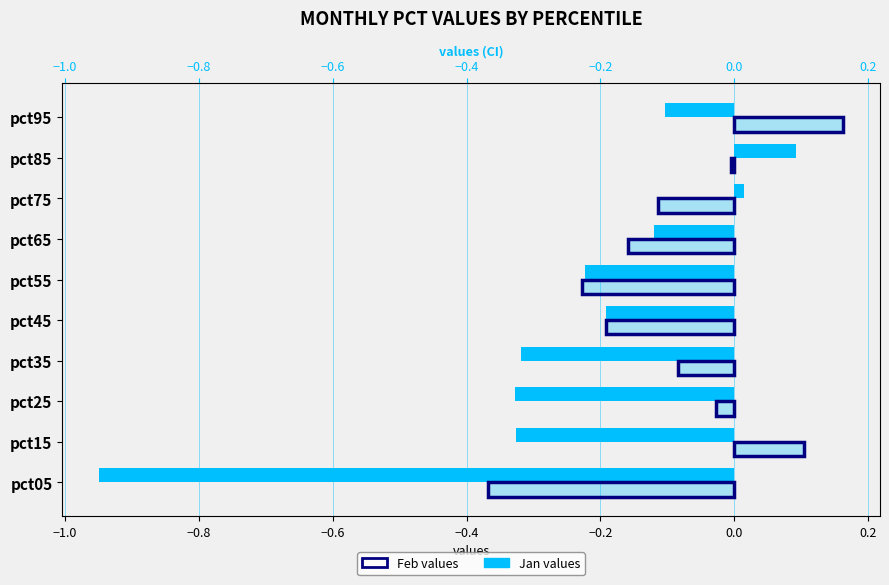

Which series changed the most between pct45 and pct55?

Feb values